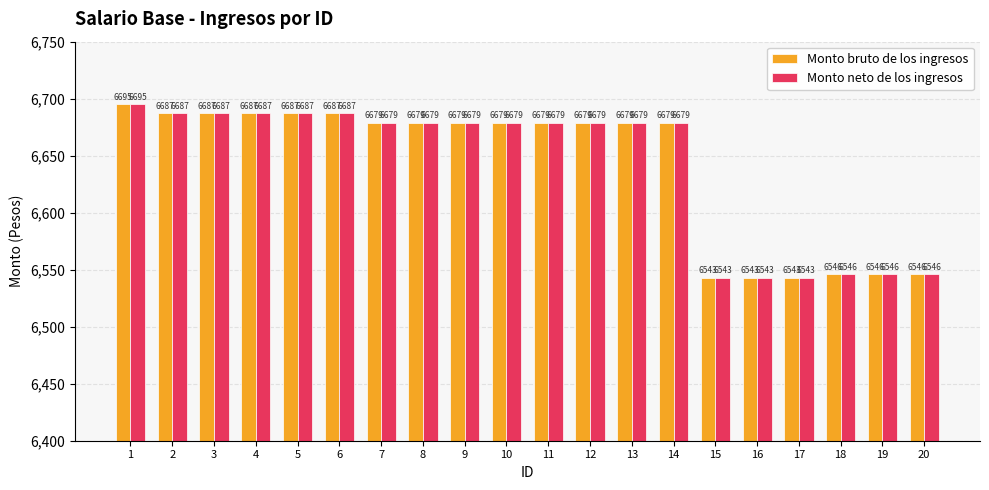

What is the maximum value shown in the chart?

6695